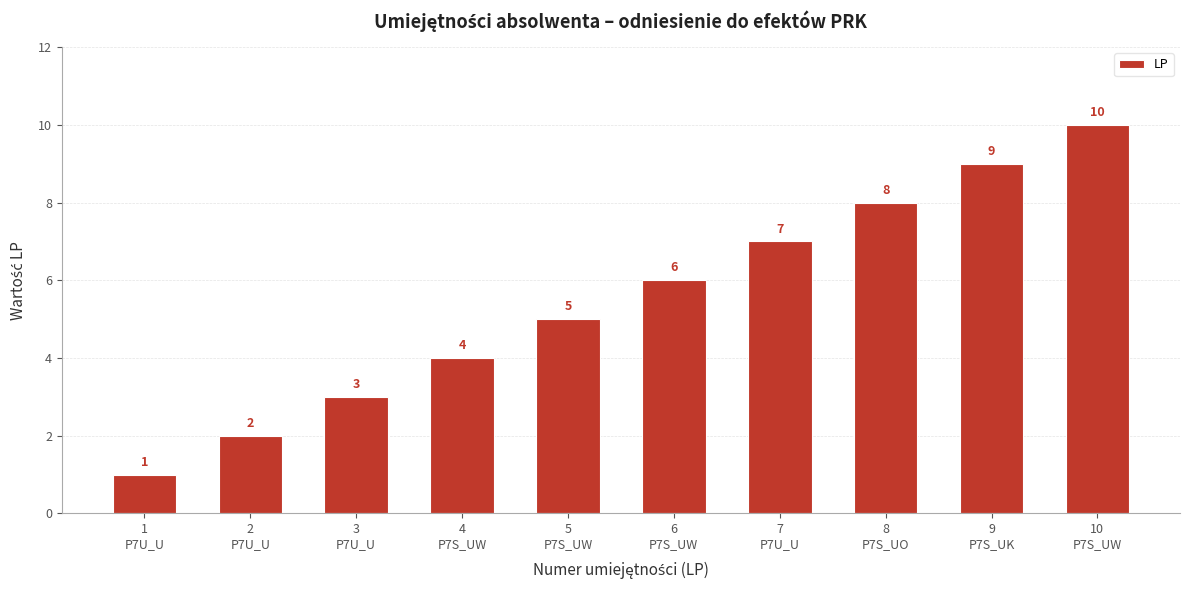

What is the change in value from 5
P7S_UW to 9
P7S_UK?

+4